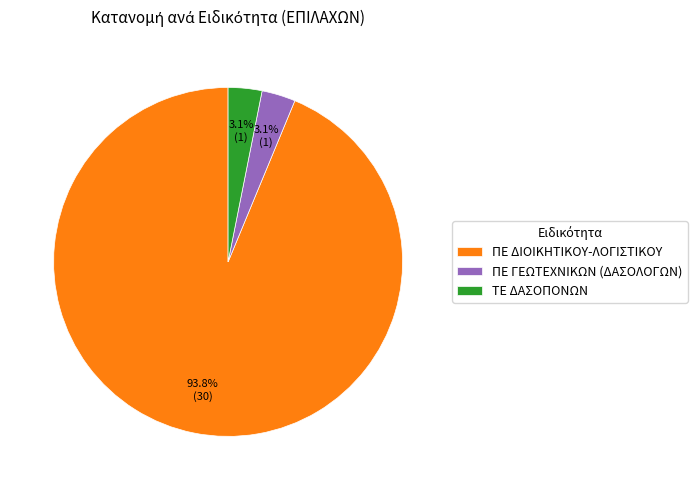

Do ΤΕ ΔΑΣΟΠΟΝΩΝ and ΠΕ ΓΕΩΤΕΧΝΙΚΩΝ (ΔΑΣΟΛΟΓΩΝ) together represent more than half of the pie?

No